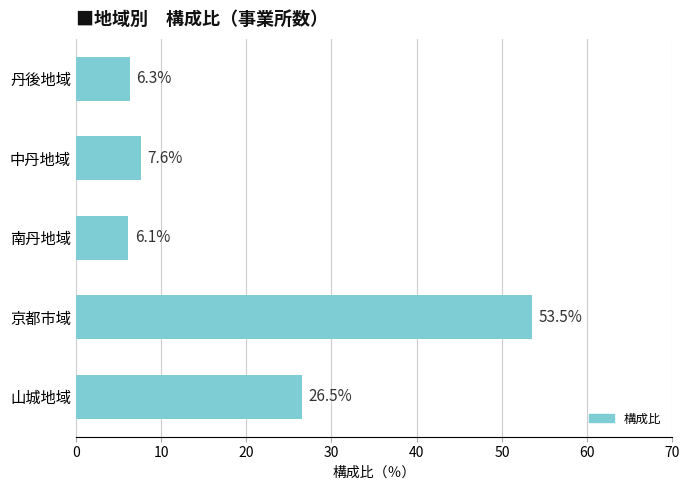

The value at 中丹地域 is 13.2. True or false?

False